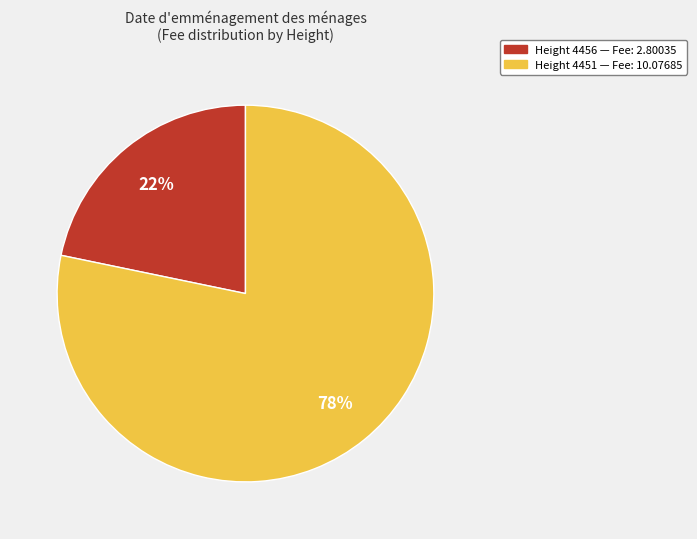

Does any single category account for the majority?

Yes